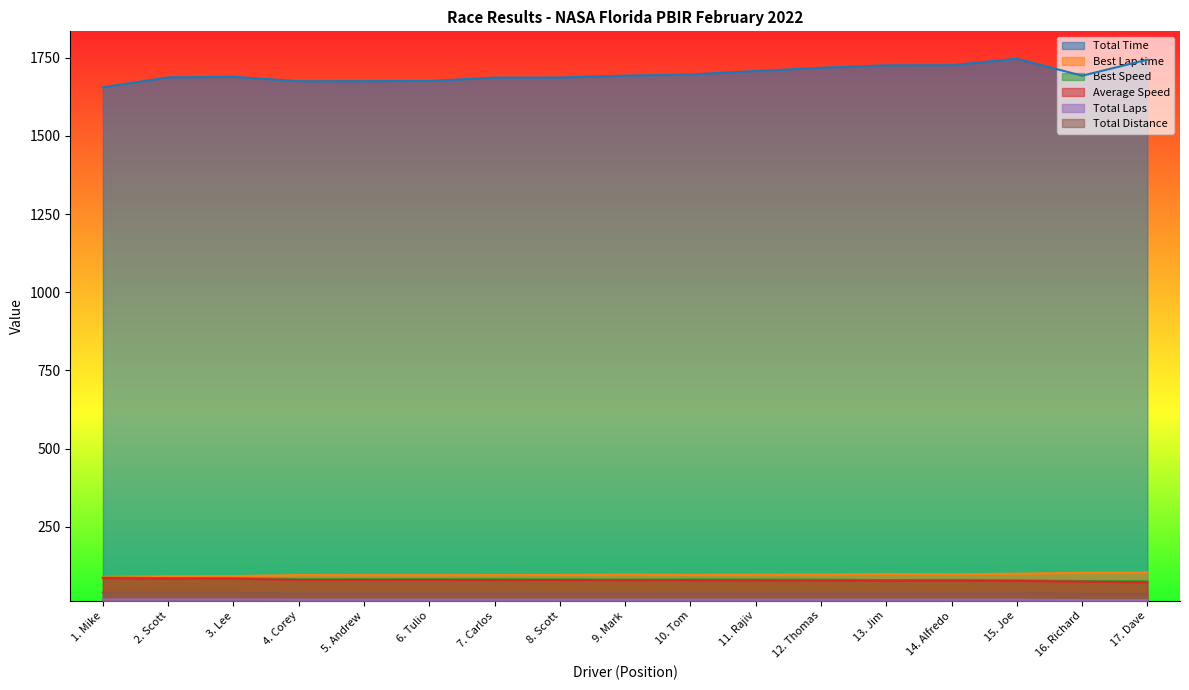

The value of Total Time at 5. Andrew is 1675.4. True or false?

True